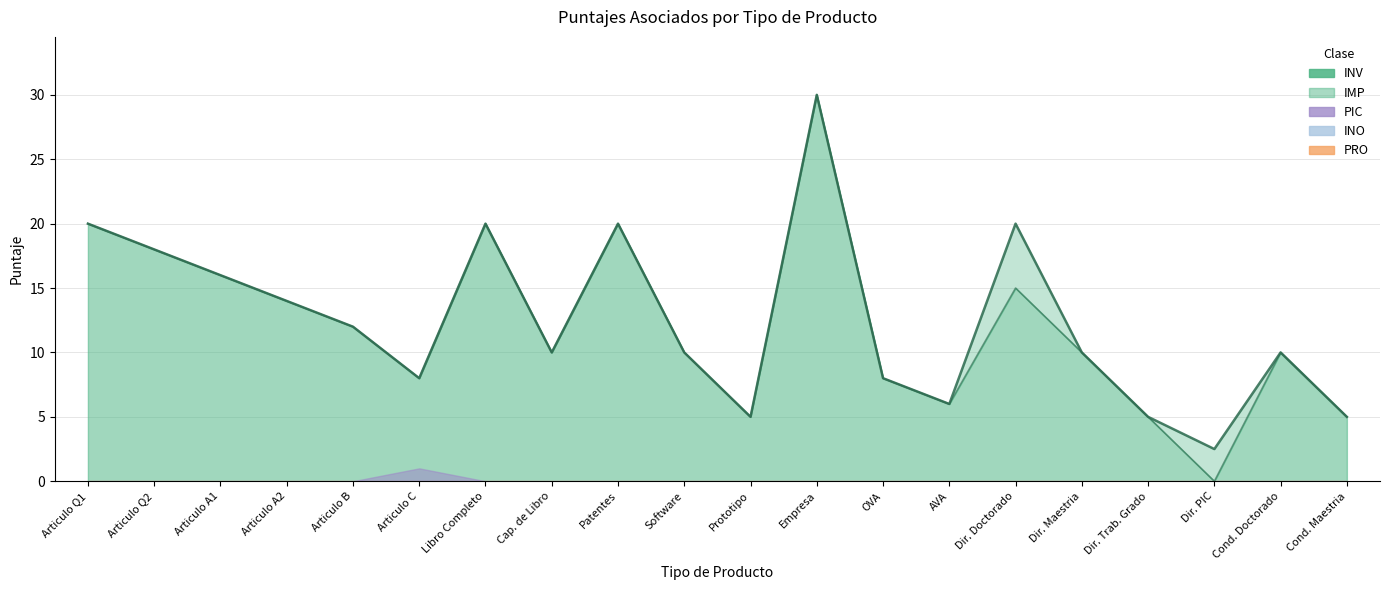

The PRO series shows 0.0 at Articulo A2. True or false?

True